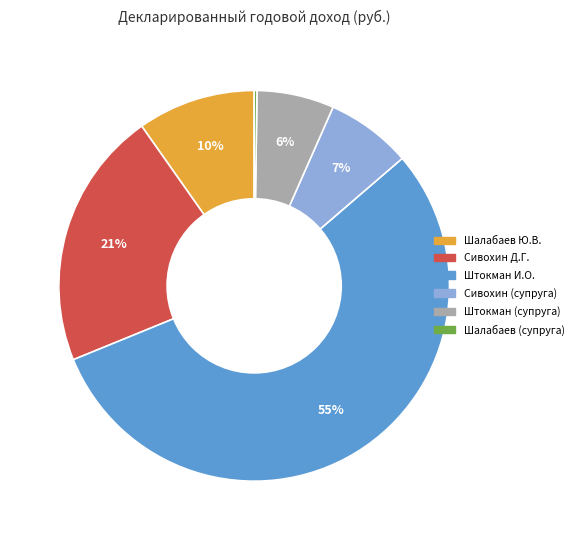

Is there any slice that represents more than half of the pie?

Yes